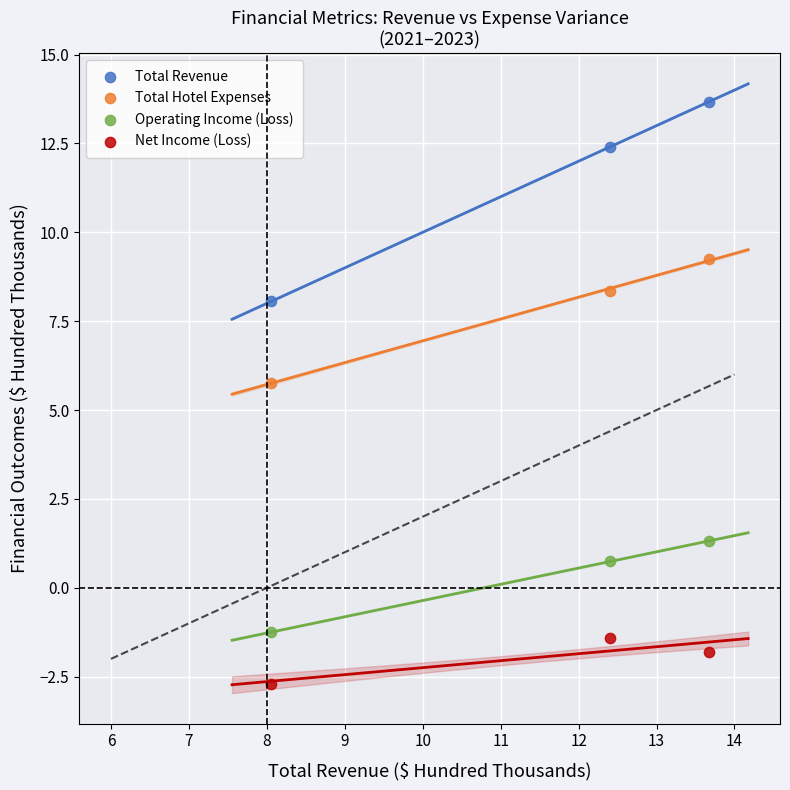

Across all series, what Y value is closest to 5?

5.8